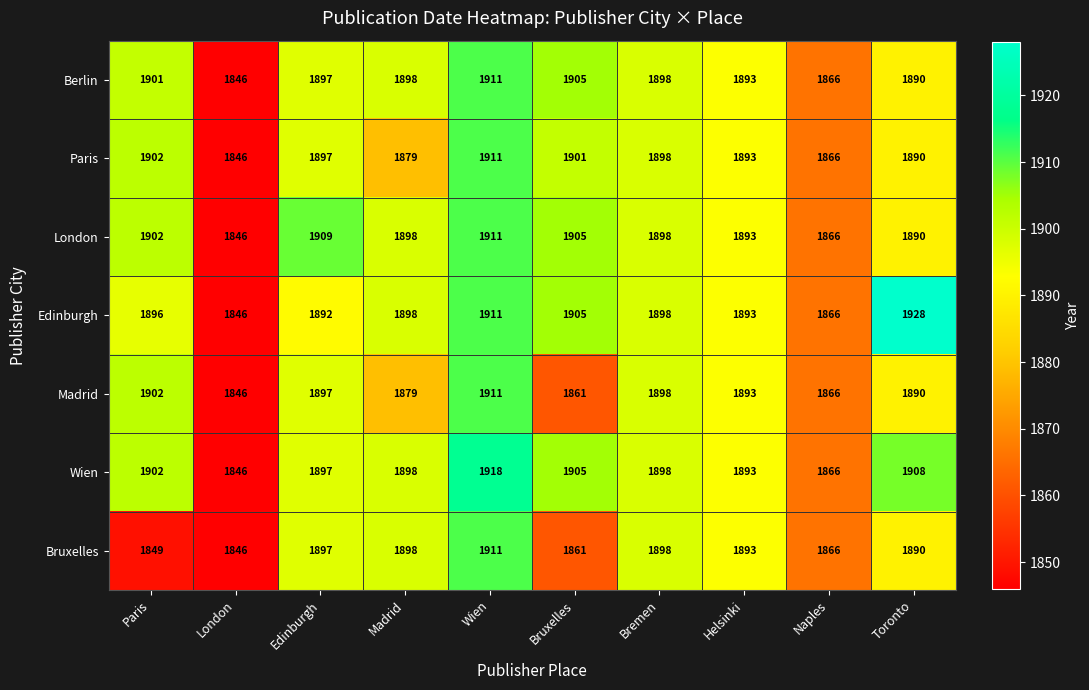

At how many categories does at least one series exceed 1862?

9